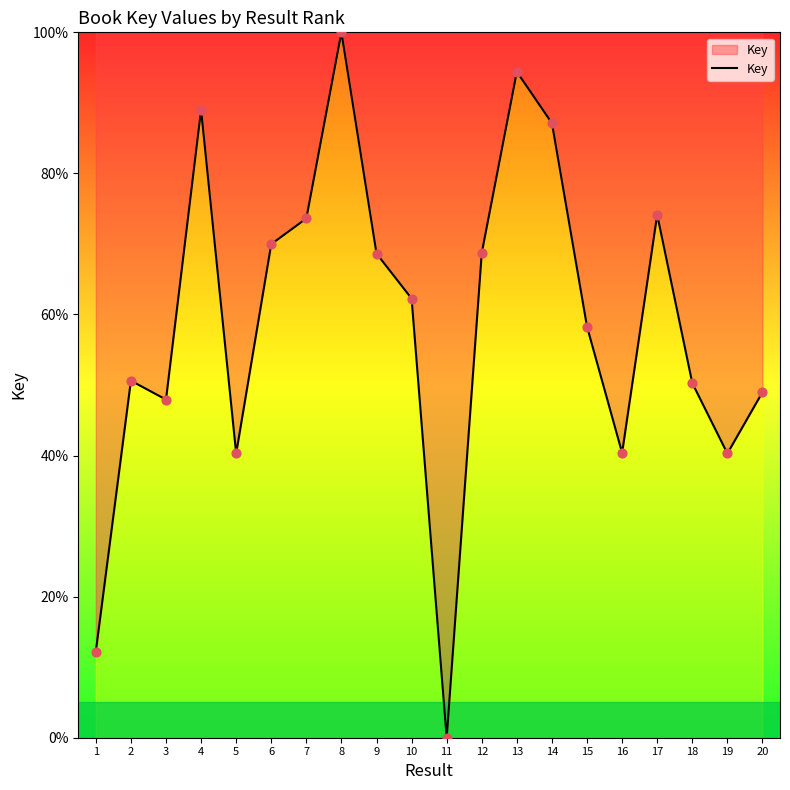

What is the change in value from 4 to 9?

-20.4